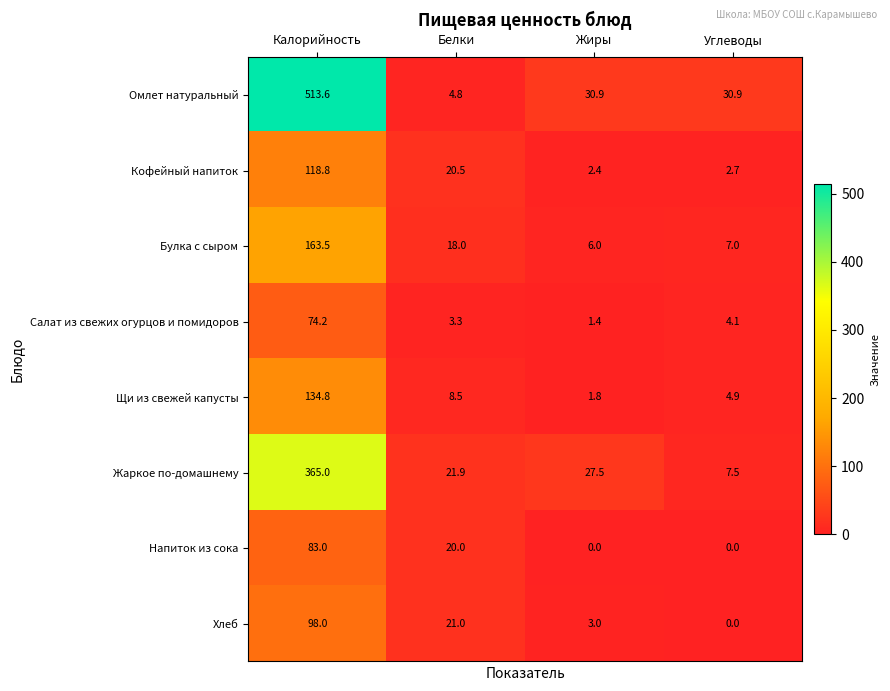

What is the sum of all Жаркое по-домашнему values?

421.9